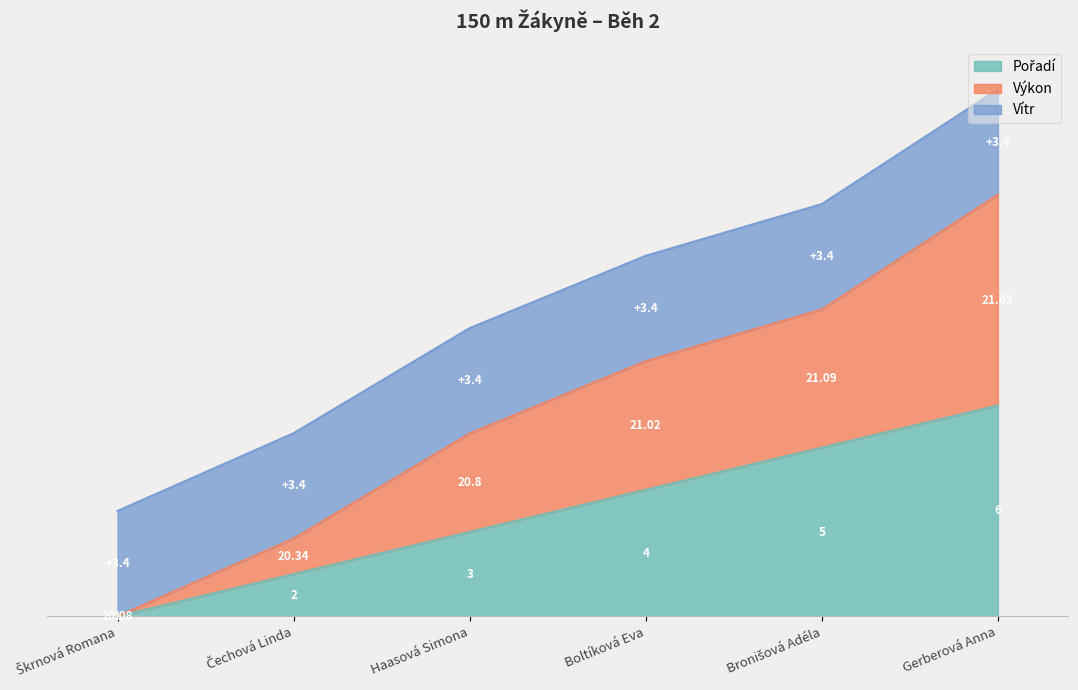

True or false: Pořadí and Výkon intersect in this chart.

False